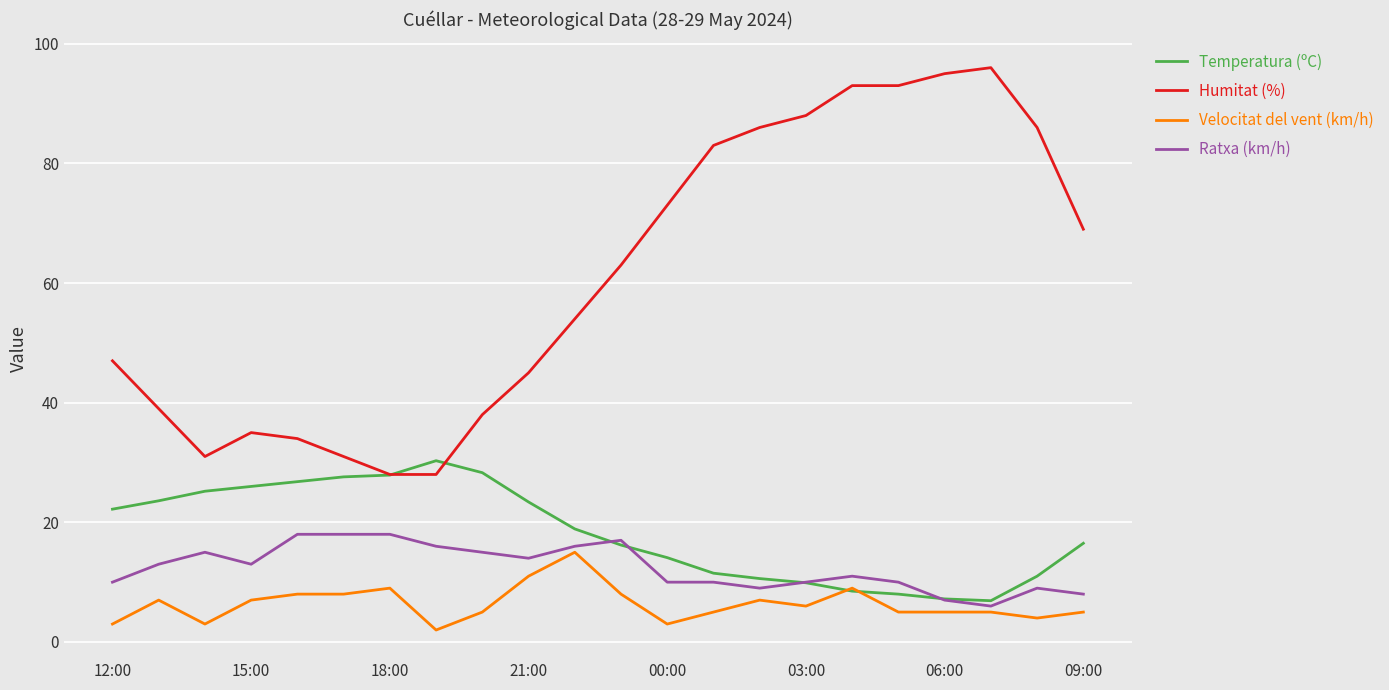

Which series has the largest total across all categories?

Humitat (%)